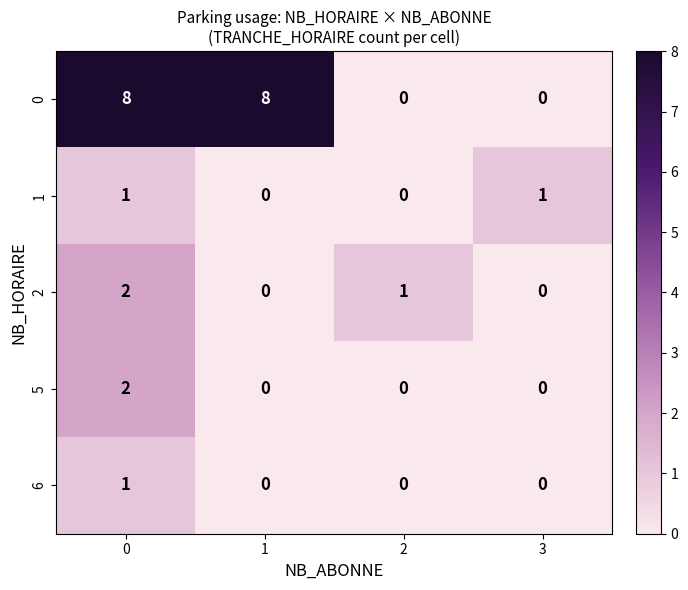

True or false: 5 has a value of 2 at 0.

True